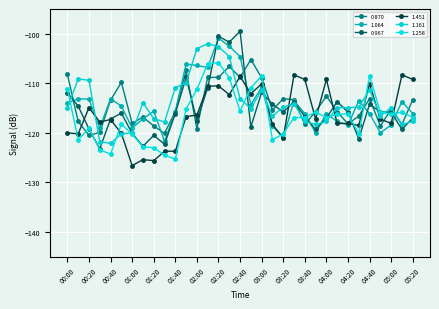

What is the lowest value of the 0.870 series?

-120.5